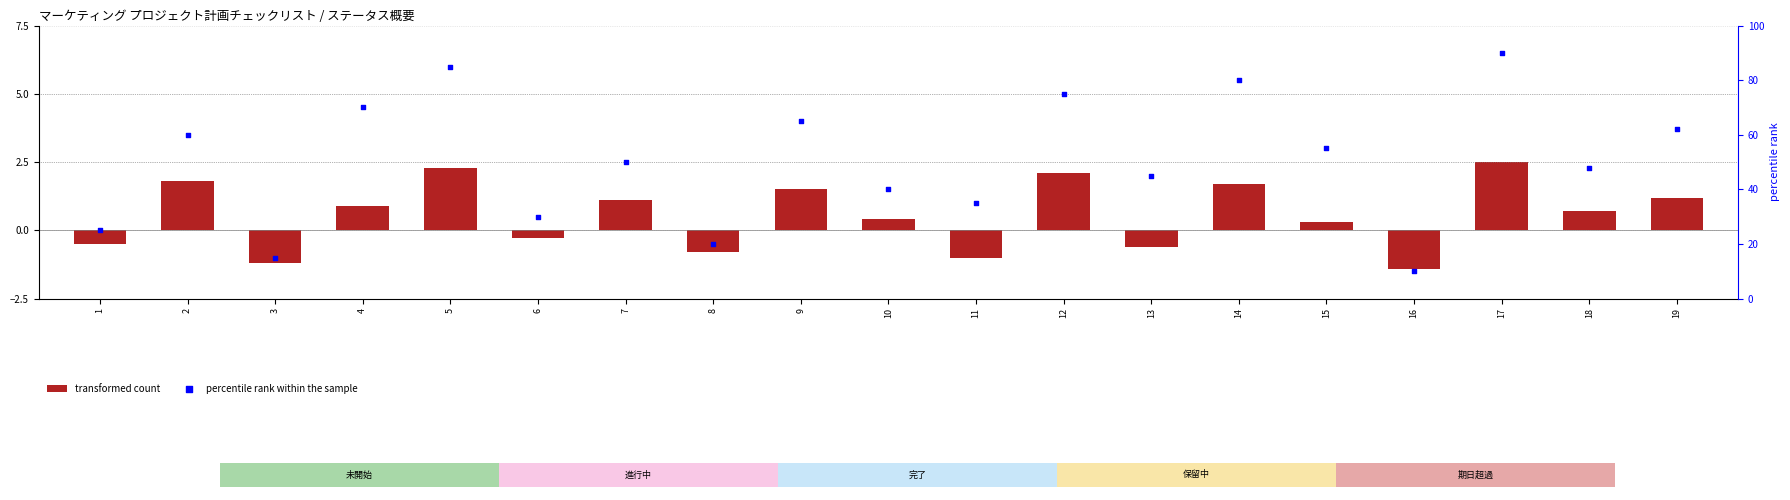

Which series has the largest total across all categories?

percentile rank within the sample